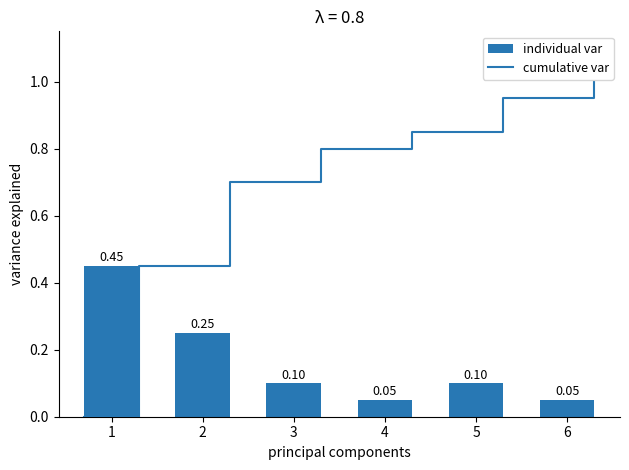

What is the difference between the maximum and minimum values in the individual var series?

0.4